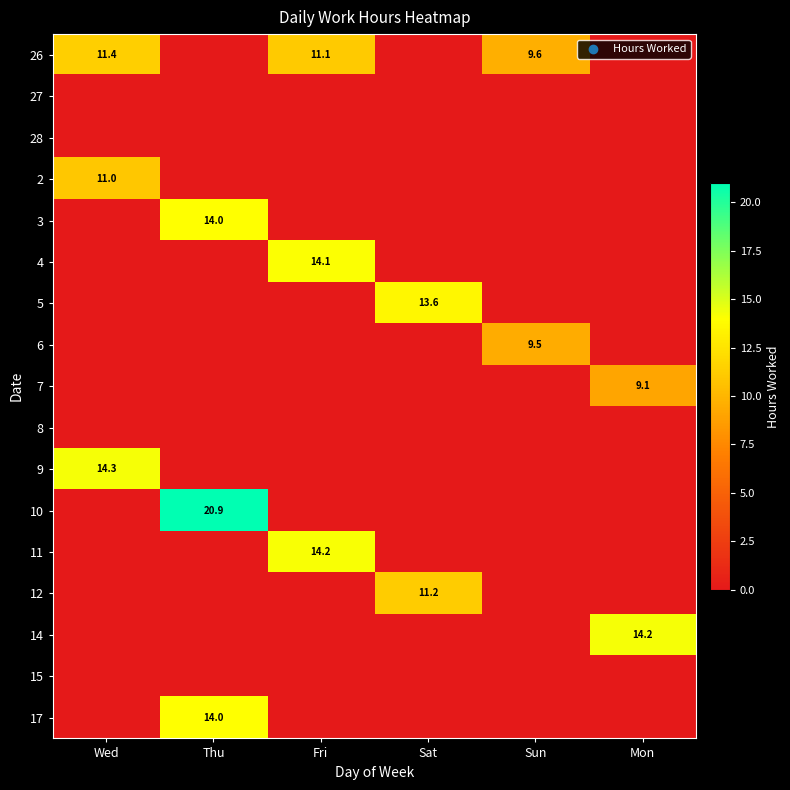

Which has a higher value, Sun or Sat?

Sun